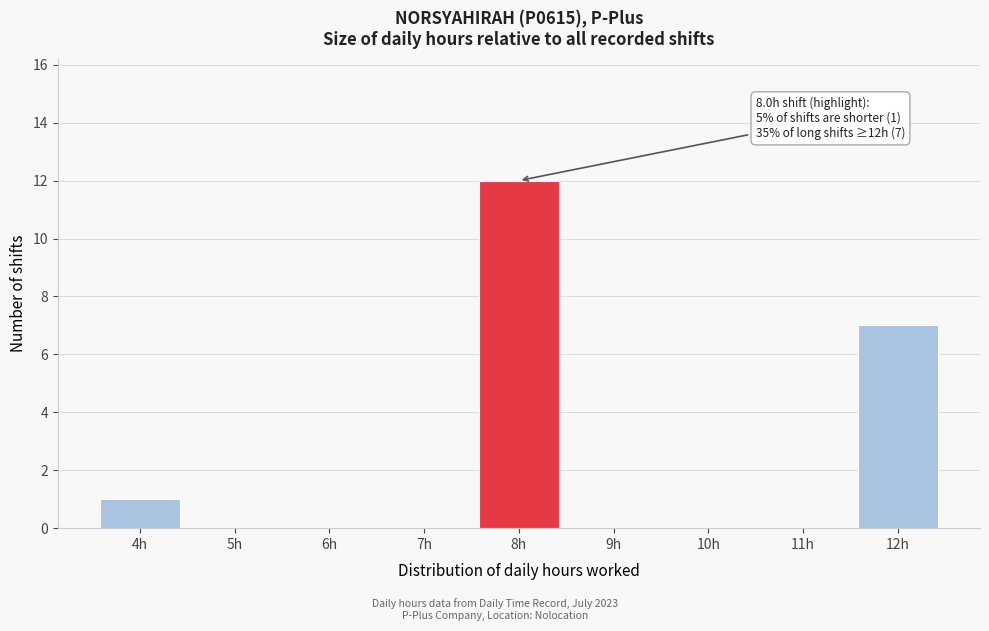

Reading right to left, transcribe all the data shown in this chart.

12h=7	11h=0	10h=0	9h=0	8h=12	7h=0	6h=0	5h=0	4h=1